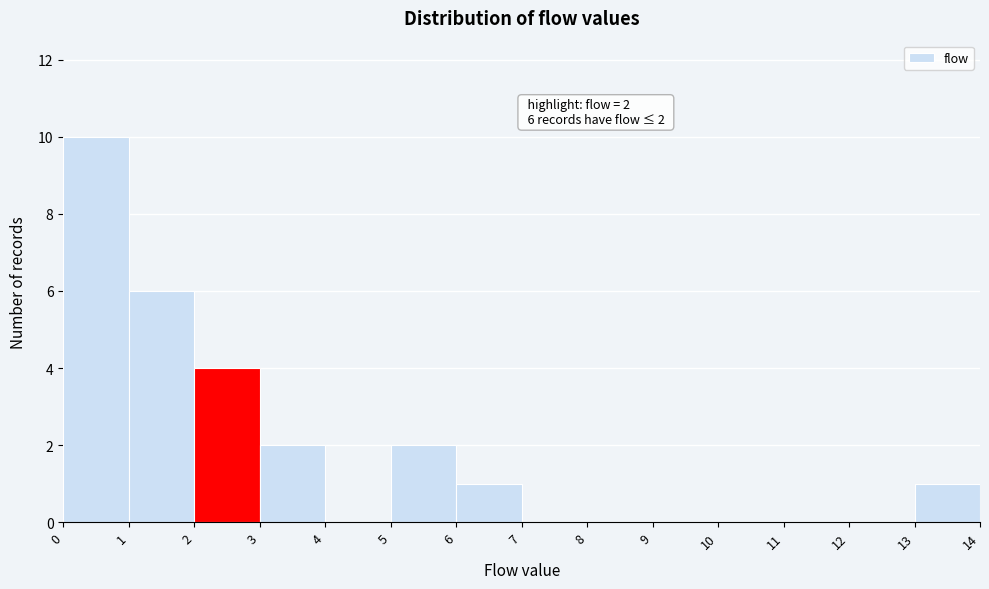

Over which range of the x-axis is the bar tallest?

0 to 1